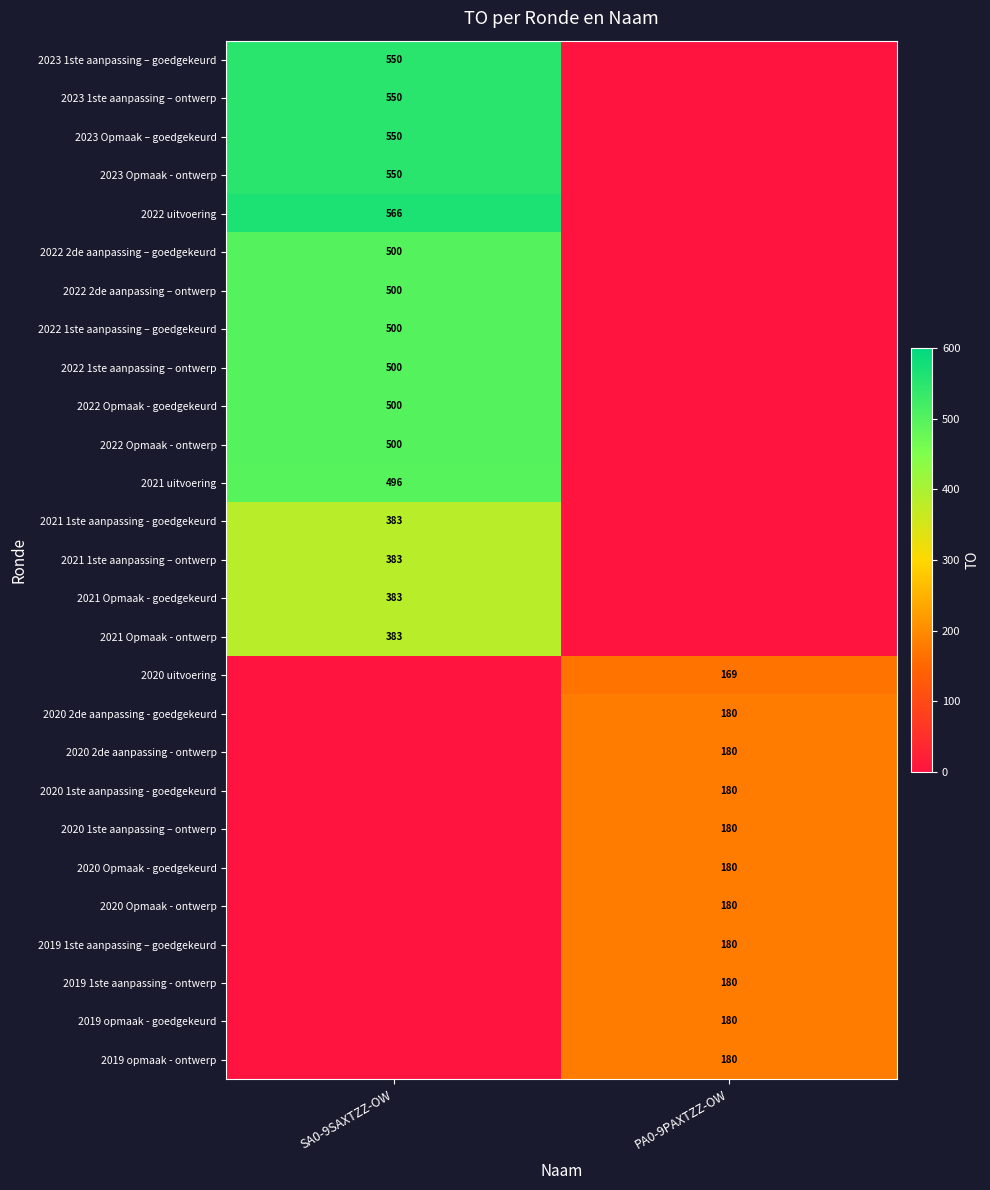

The 2023 Opmaak - ontwerp series shows 550 at SA0-9SAXTZZ-OW. True or false?

True